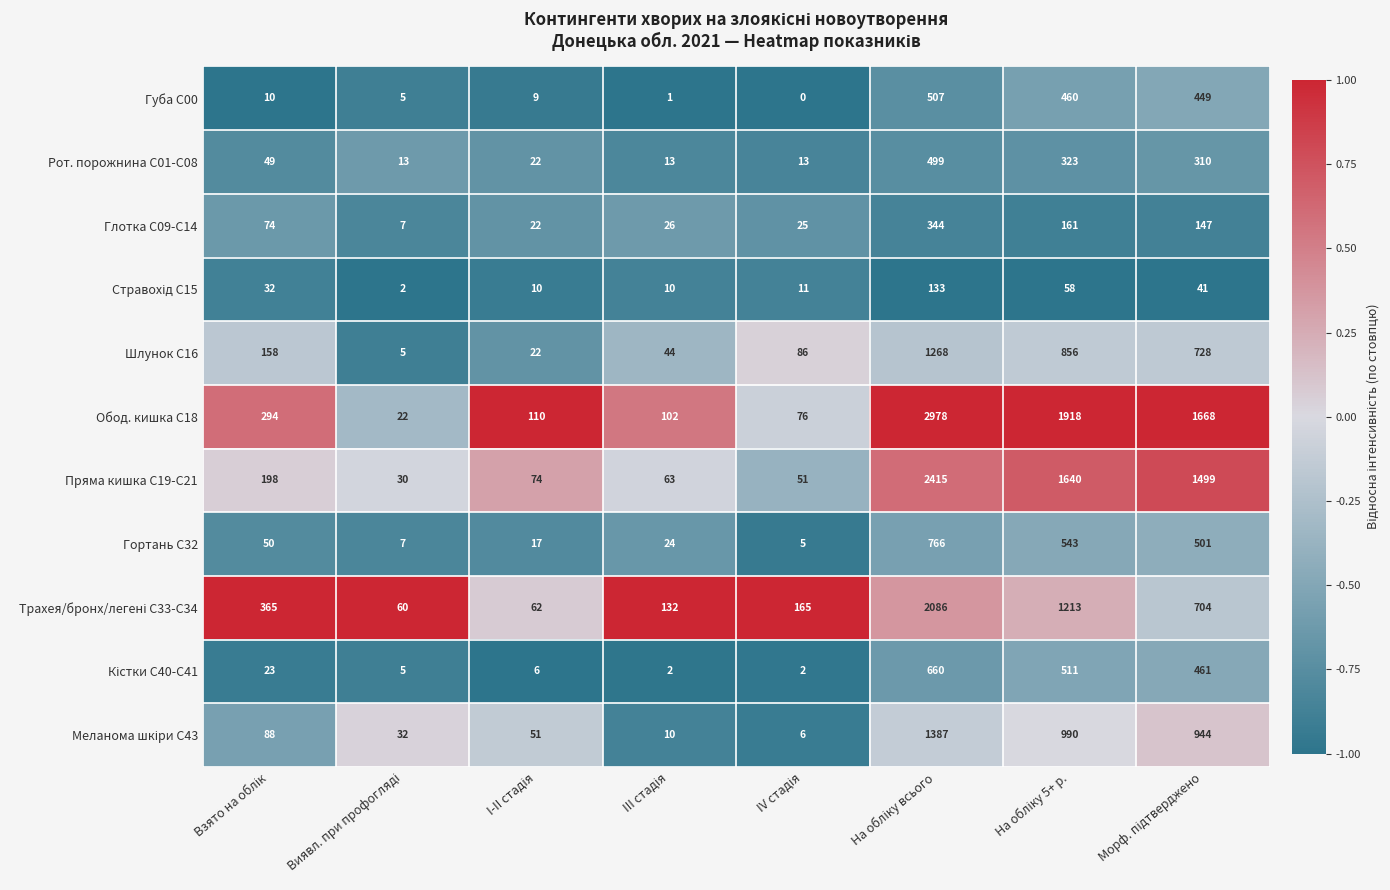

How many series are shown in this chart?

11